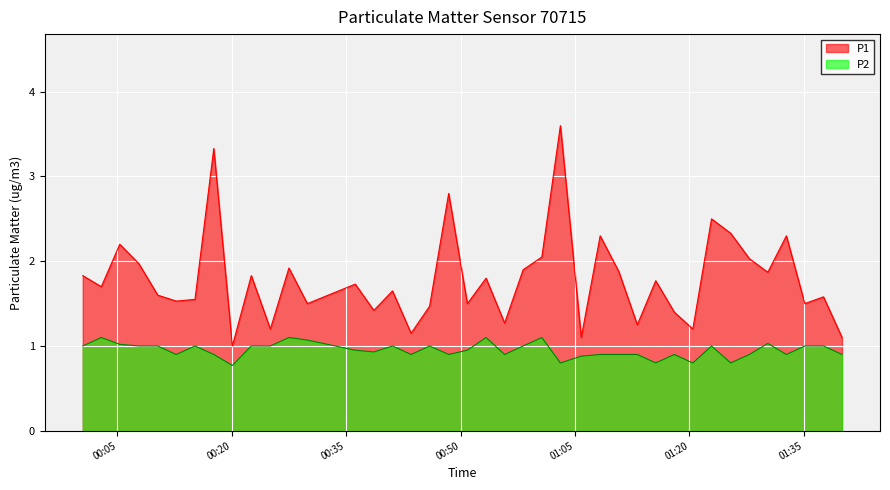

List the series in order of their overall mean, highest first.

P1, P2